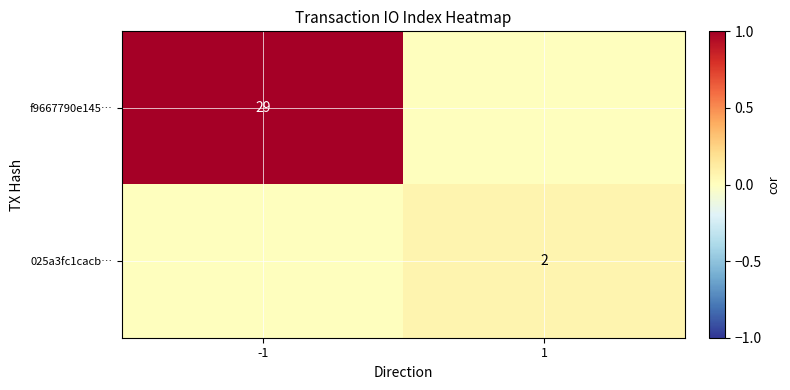

Is the value of f9667790e145… at -1 greater than the value of 025a3fc1cacb… at 1?

Yes